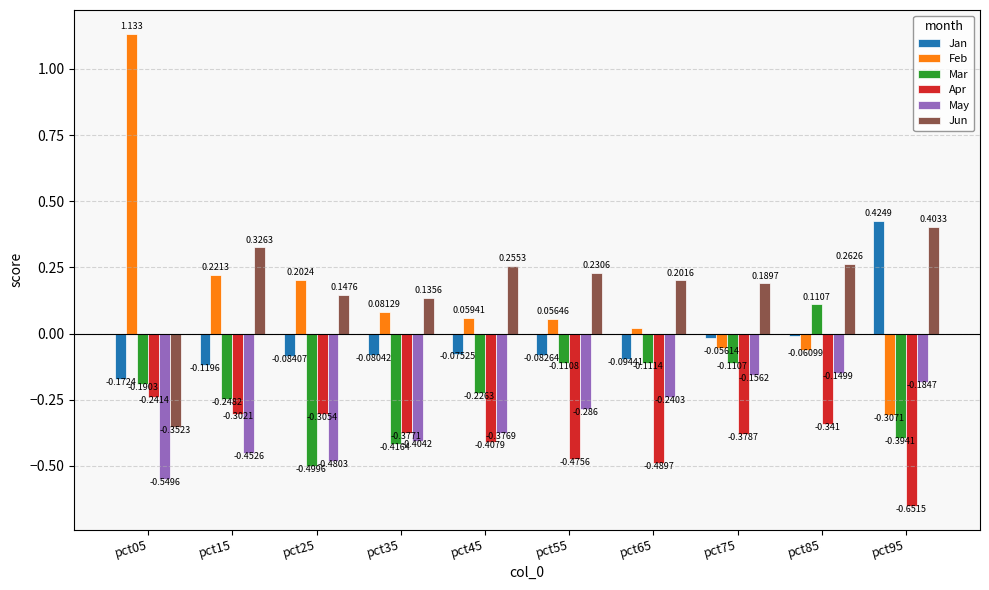

Rank the series at pct55 from lowest to highest value.

Apr, May, Mar, Jan, Feb, Jun